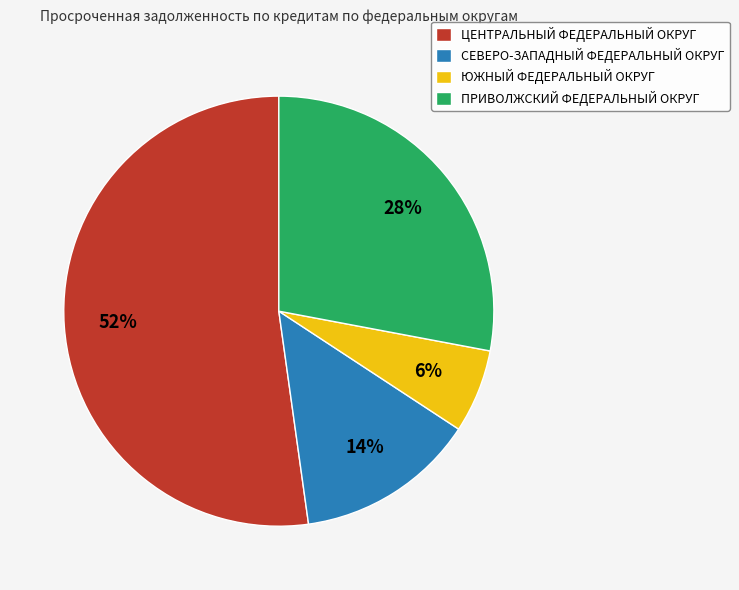

Do ПРИВОЛЖСКИЙ ФЕДЕРАЛЬНЫЙ ОКРУГ and СЕВЕРО-ЗАПАДНЫЙ ФЕДЕРАЛЬНЫЙ ОКРУГ together represent more than half of the pie?

No